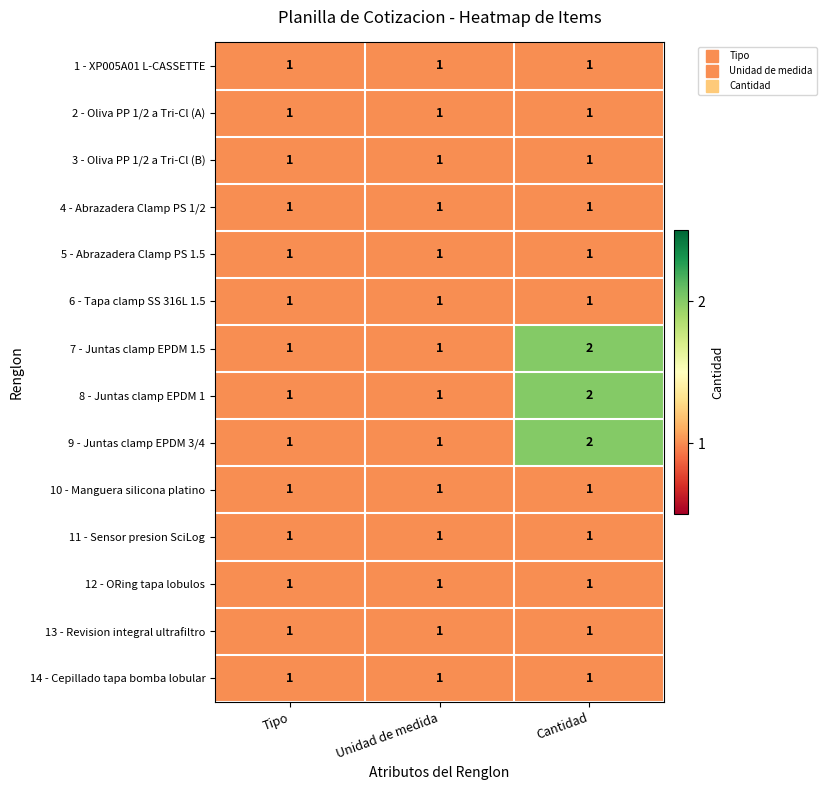

Is it true that 11 - Sensor presion SciLog equals 2 at Cantidad?

False